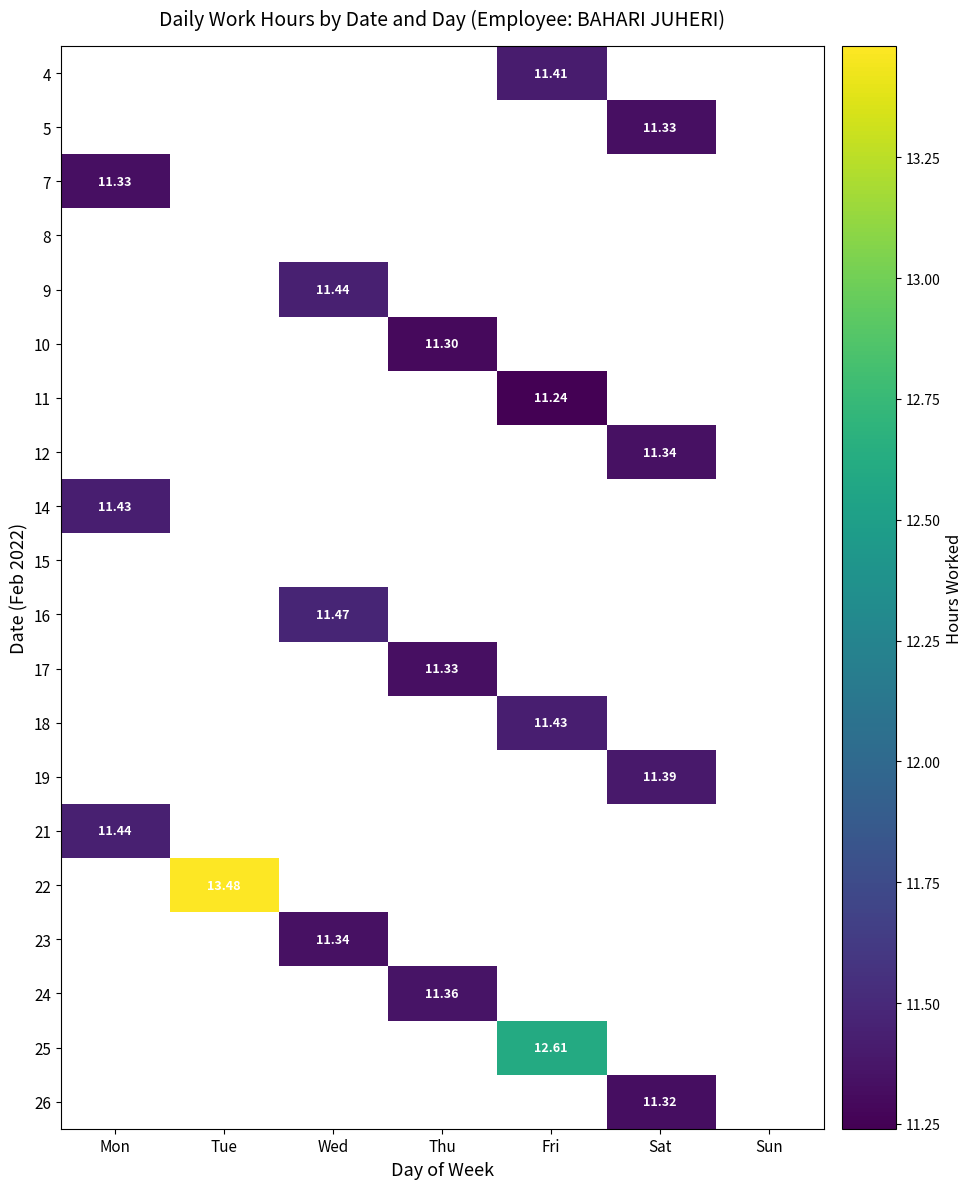

Which has a higher value, Wed or Sat?

Wed